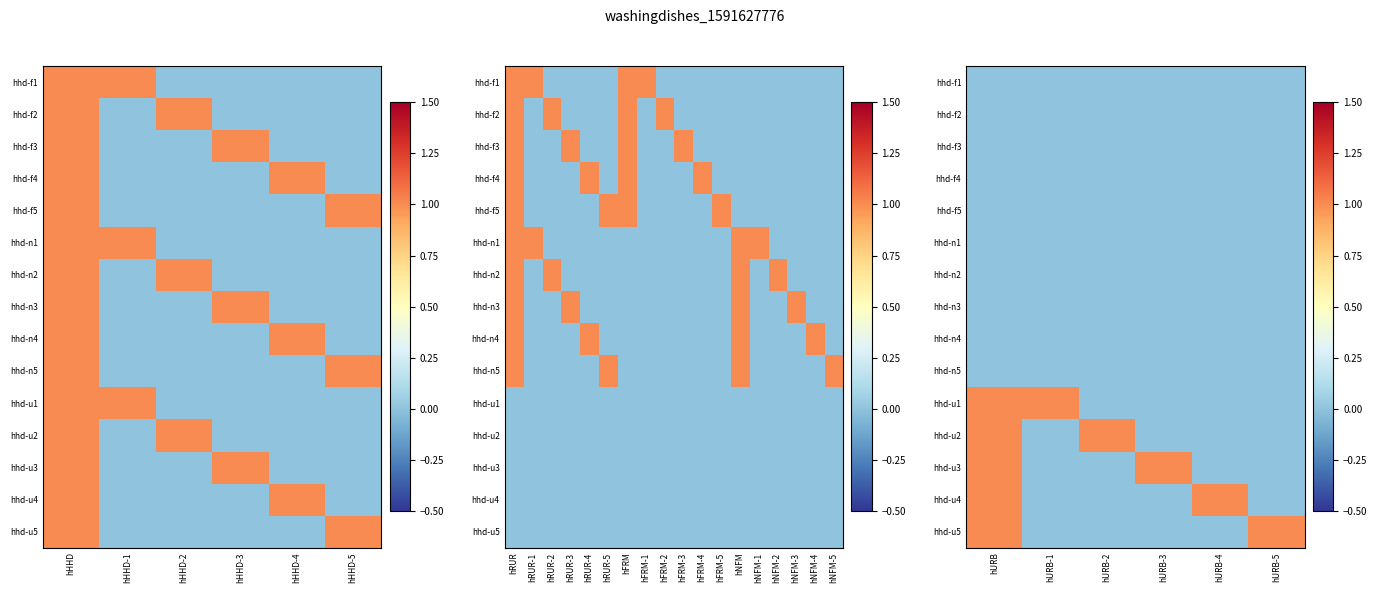

At how many categories does at least one series exceed 0?

6